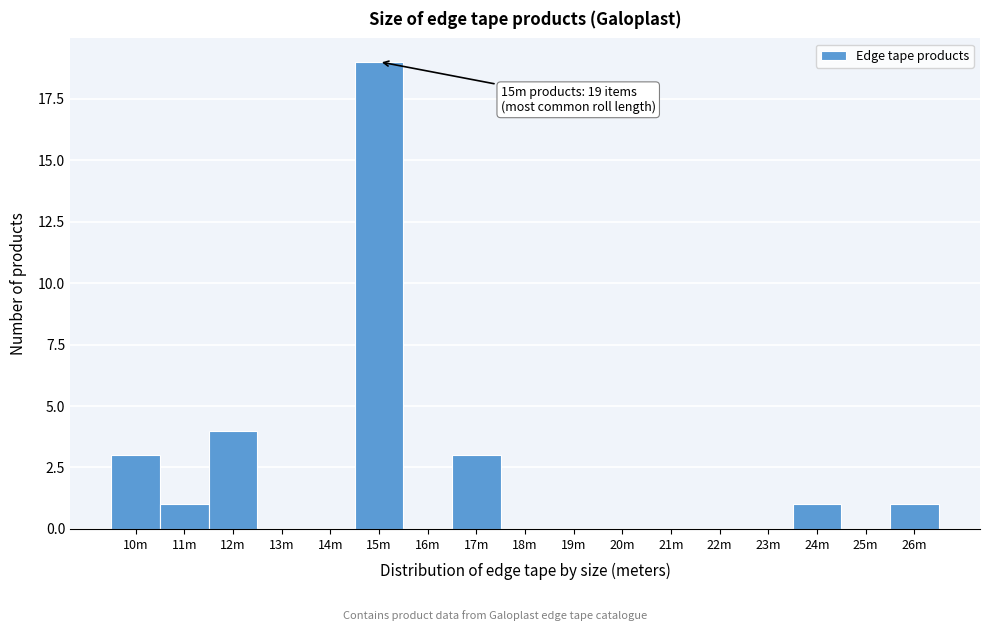

Reading left to right, transcribe all the data shown in this chart.

10m=3	11m=1	12m=4	13m=0	14m=0	15m=19	16m=0	17m=3	18m=0	19m=0	20m=0	21m=0	22m=0	23m=0	24m=1	25m=0	26m=1